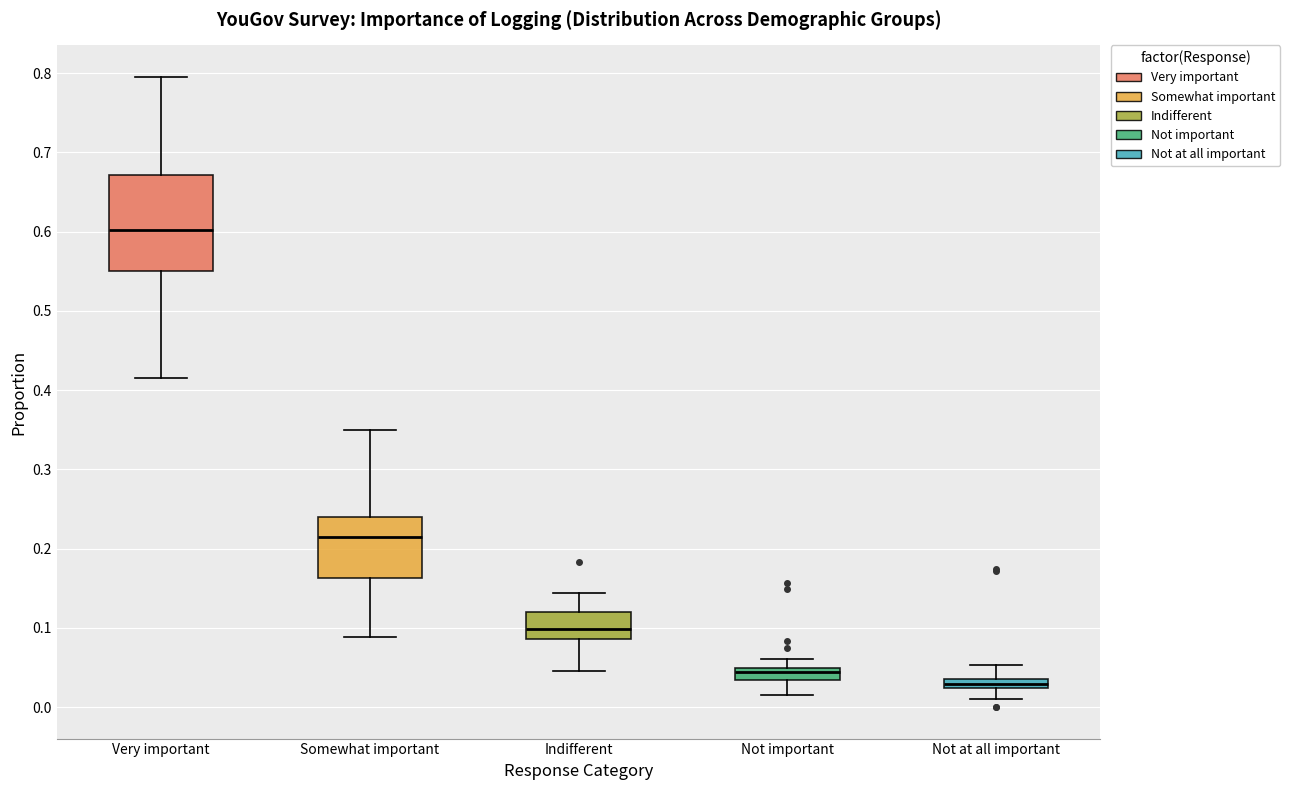

Which box is the tallest, from its lower edge to its upper edge?

Very important